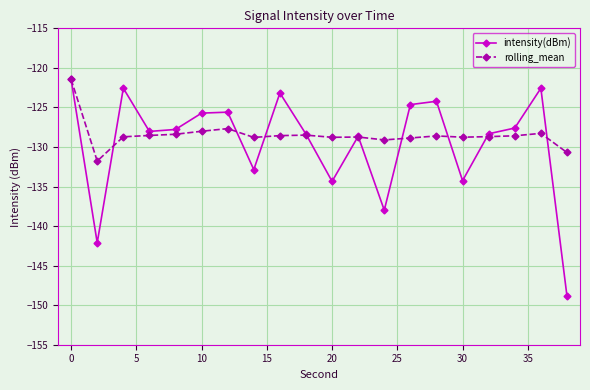

What is the maximum value shown in the chart?

-121.5